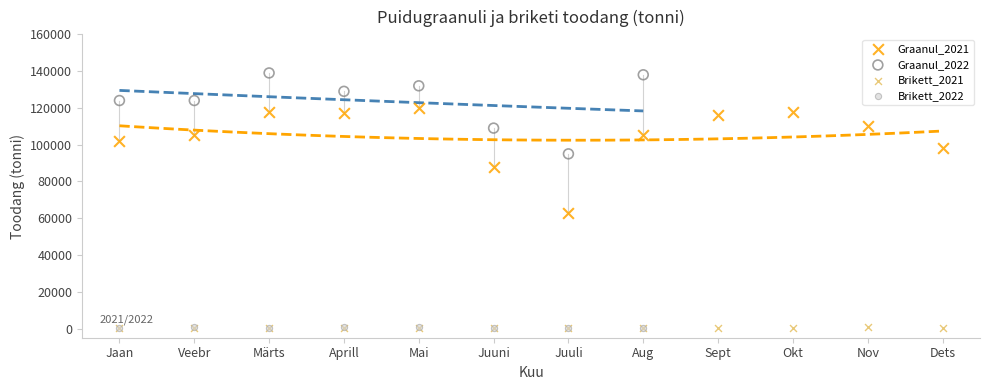

Which series has the widest spread of Y values?

Graanul_2021